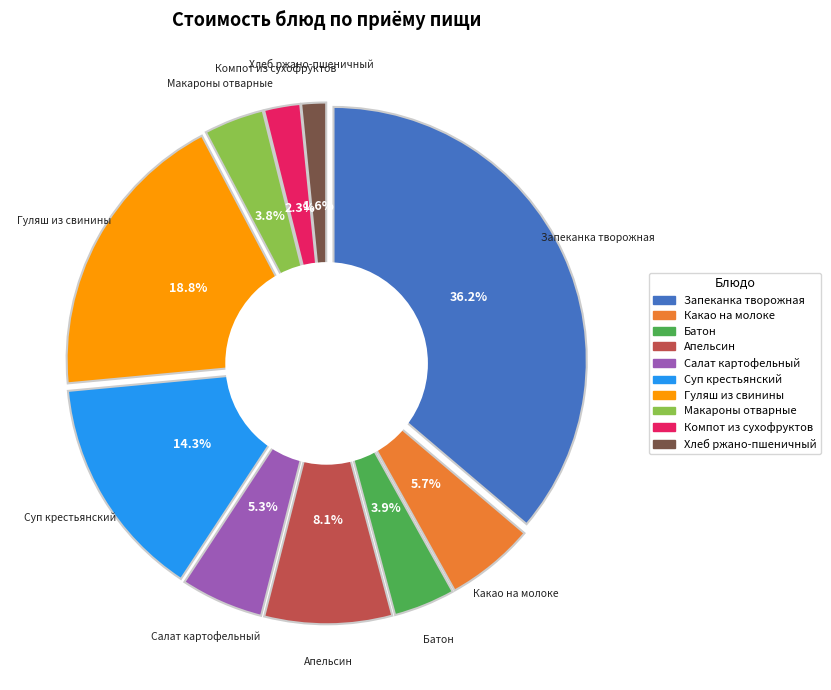

To the nearest percent, what is the average slice percentage?

10%